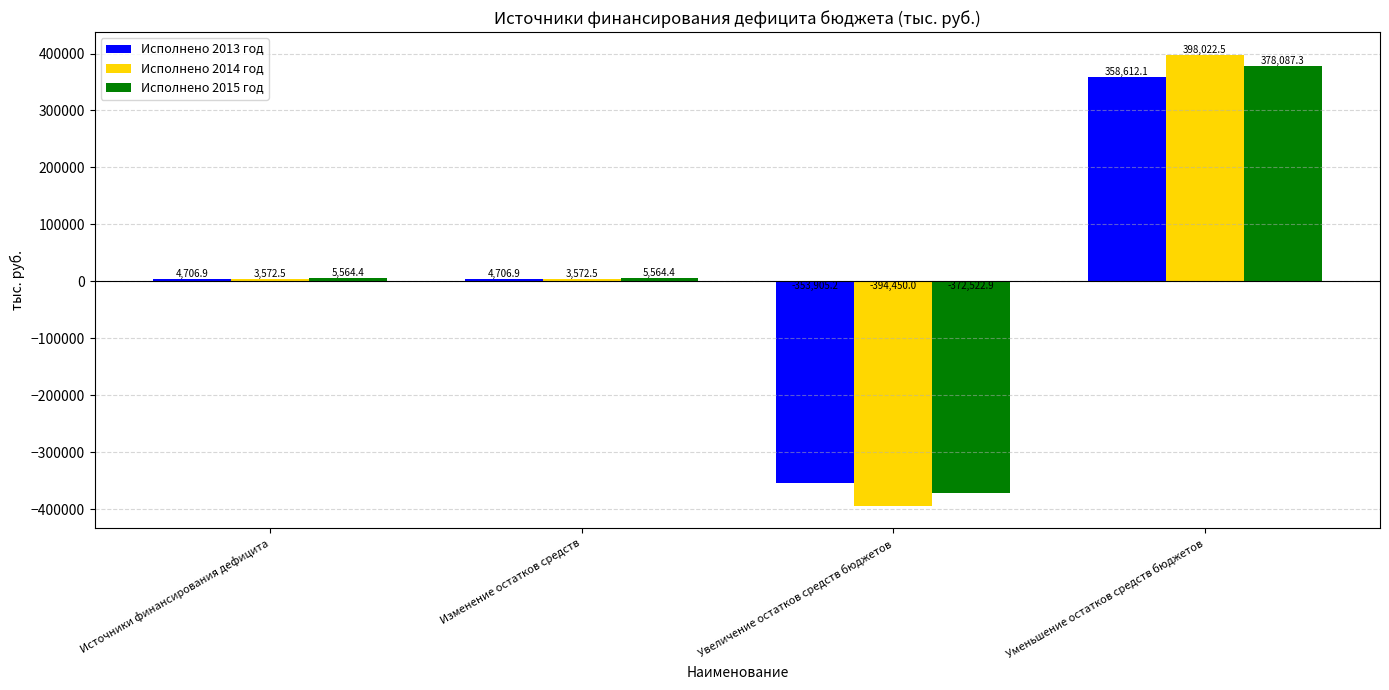

Where does the Исполнено 2015 год series first go above 5564?

Источники финансирования дефицита